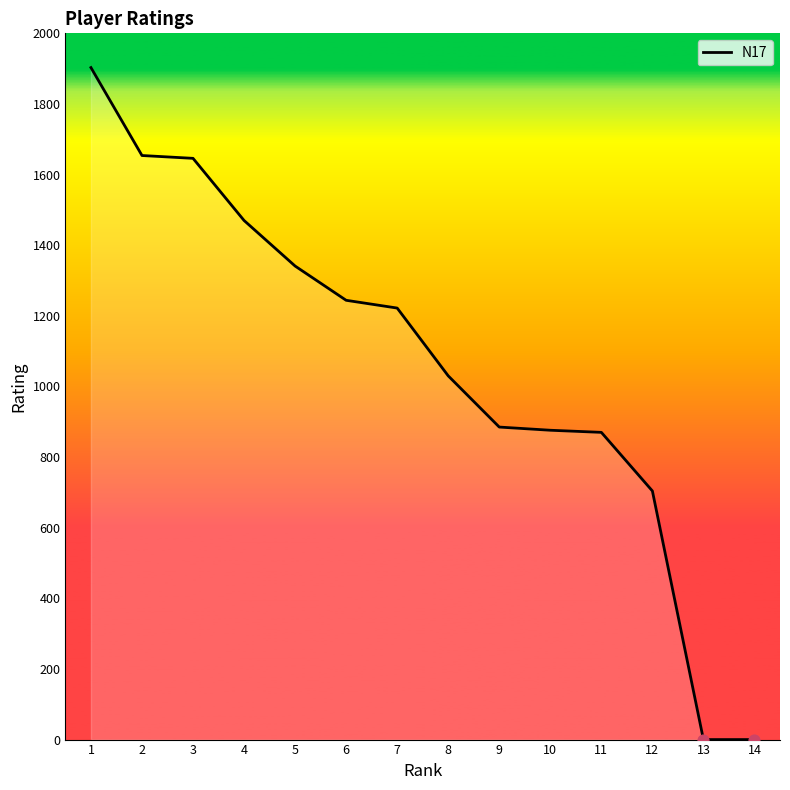

What is the ratio of the value at 11 to the value at 7?

0.7